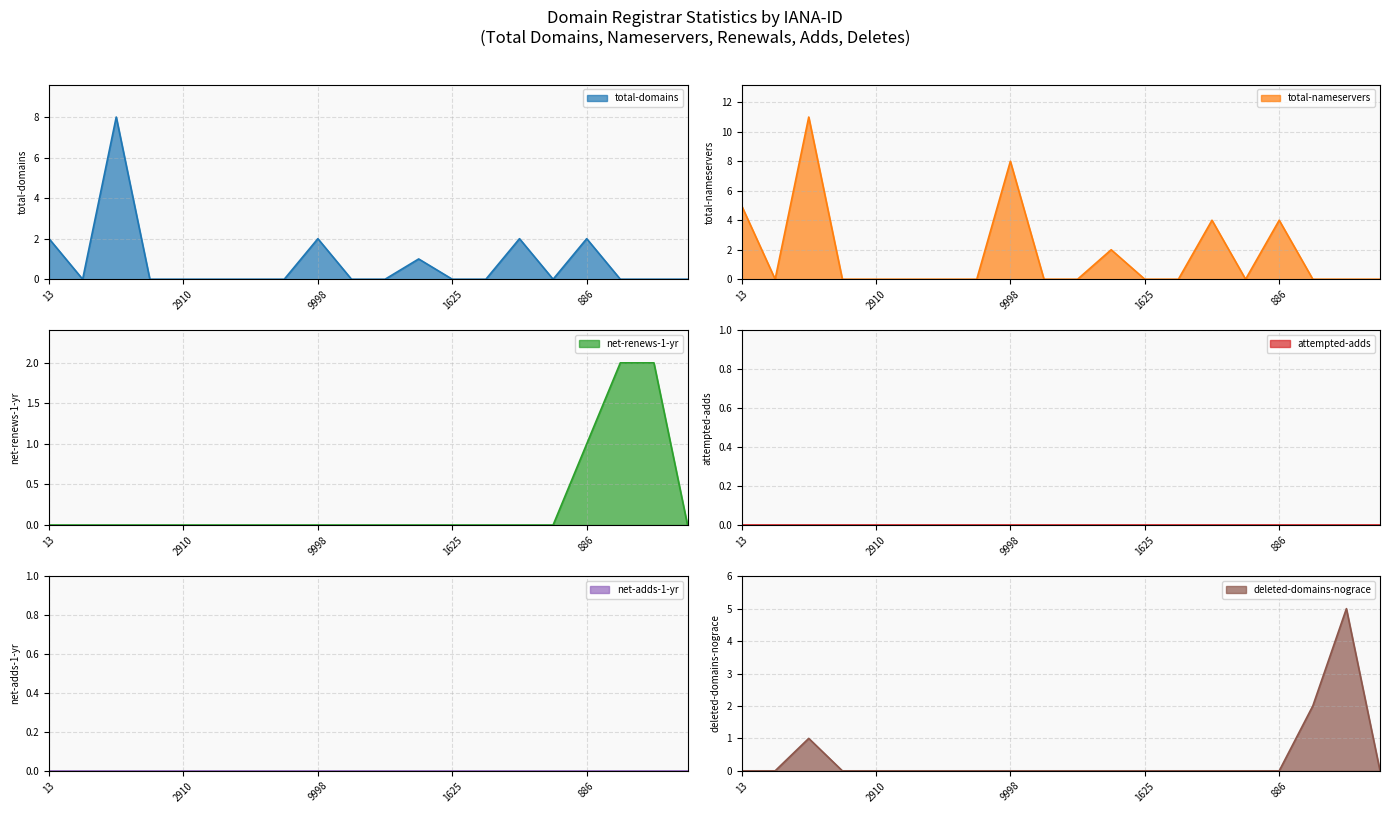

What is the maximum value for total-domains?

8